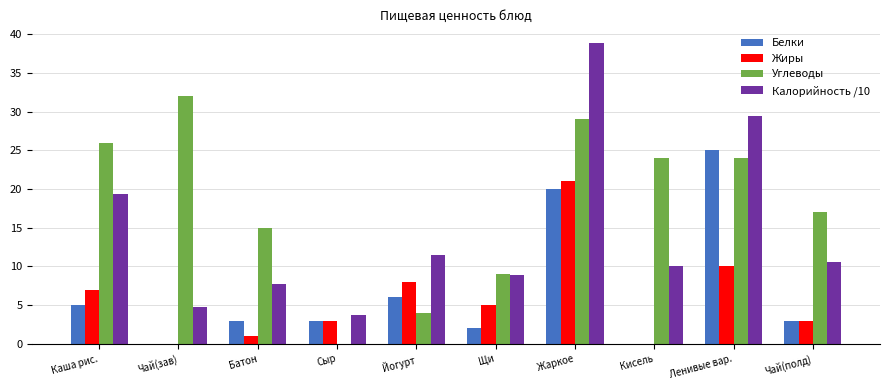

What is the greatest value displayed?

38.8